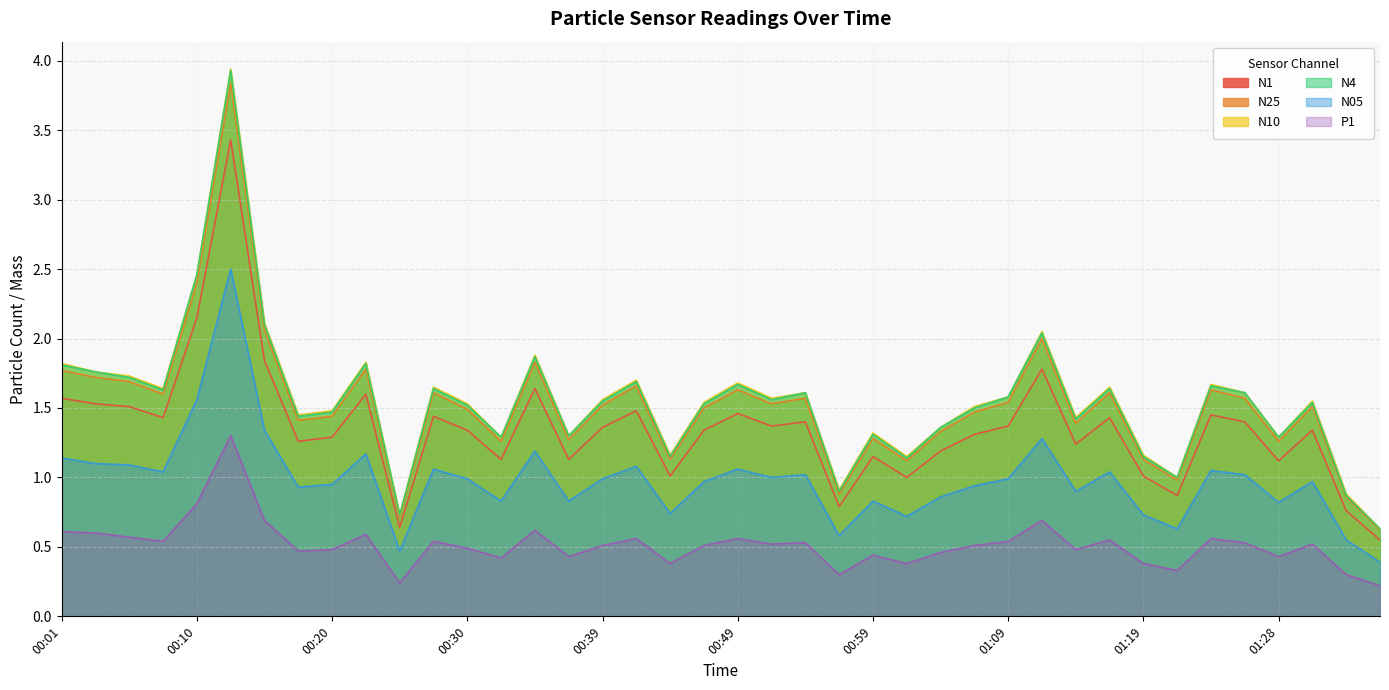

The N05 series shows 1.0 at 00:08. True or false?

True